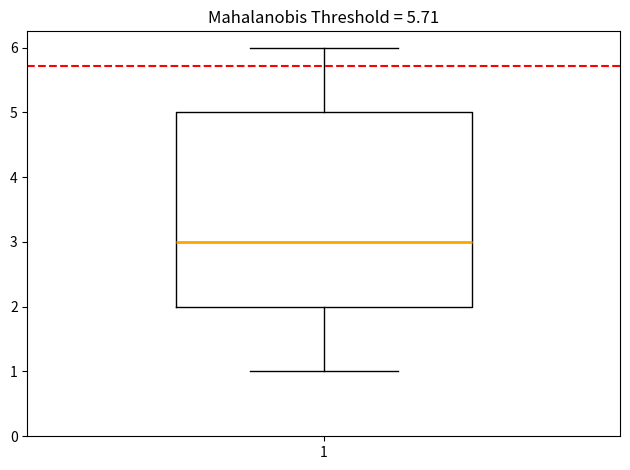

Read this box plot against the y-axis: the position of the median line, the range covered by the box, and the ends of both whiskers. The values are not printed on the chart, so give them approximately, as read against the axis.

median 3, box 2 to 5, whiskers 1 to 6